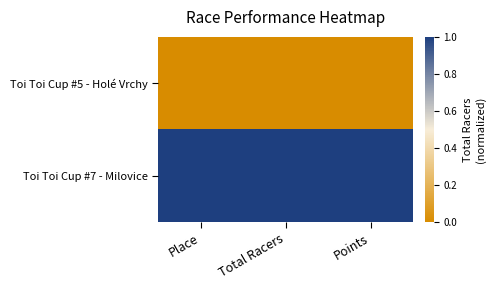

Which series has the widest spread of values?

Toi Toi Cup #5 - Holé Vrchy